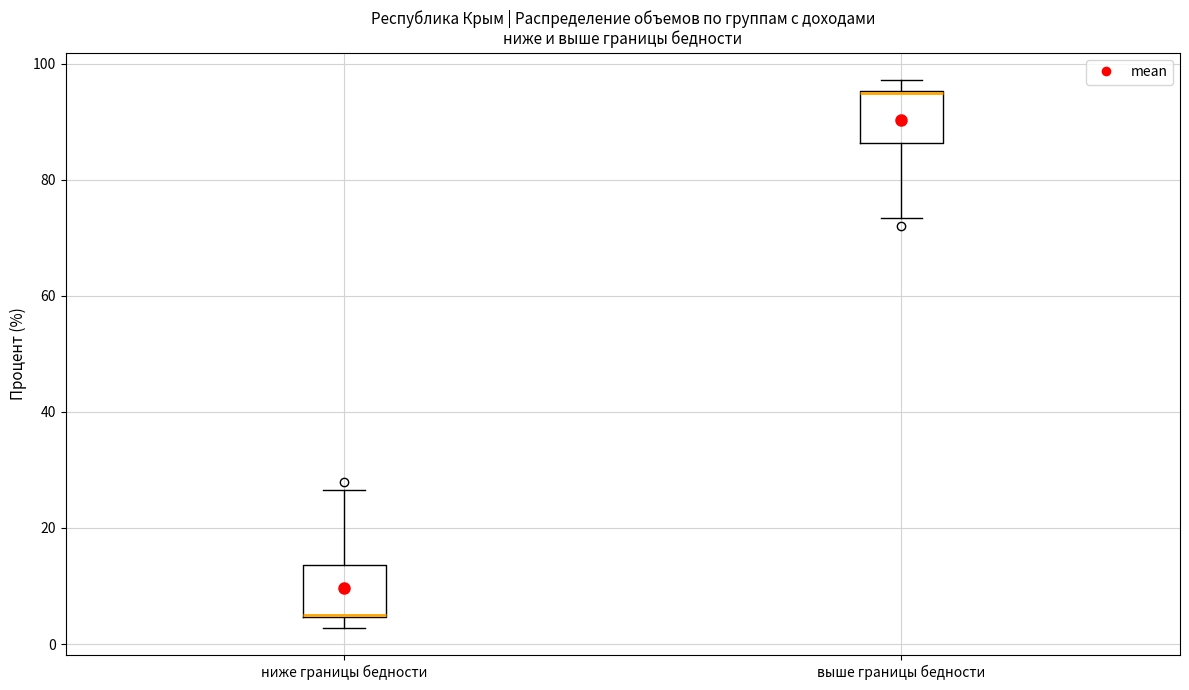

Reading left to right, transcribe this box plot: for each box, give where its median line is, the range the box spans, and where its two whiskers end, as read against the y-axis. The values are not printed on the chart, so give them approximately, as read against the axis.

ниже границы бедности: median 6, box 4 to 14, whiskers 2 to 26
выше границы бедности: median 94, box 86 to 96, whiskers 74 to 98